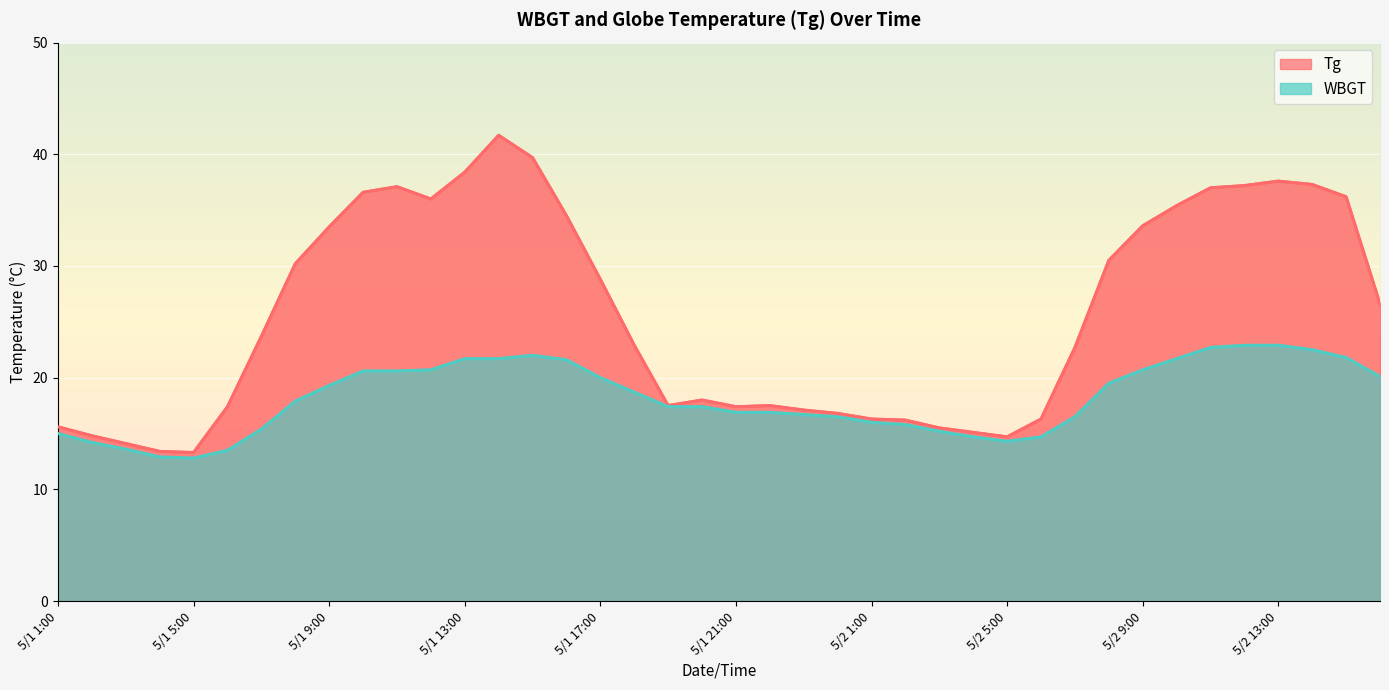

What is the label of the 17th point from the right?

5/1 24:00